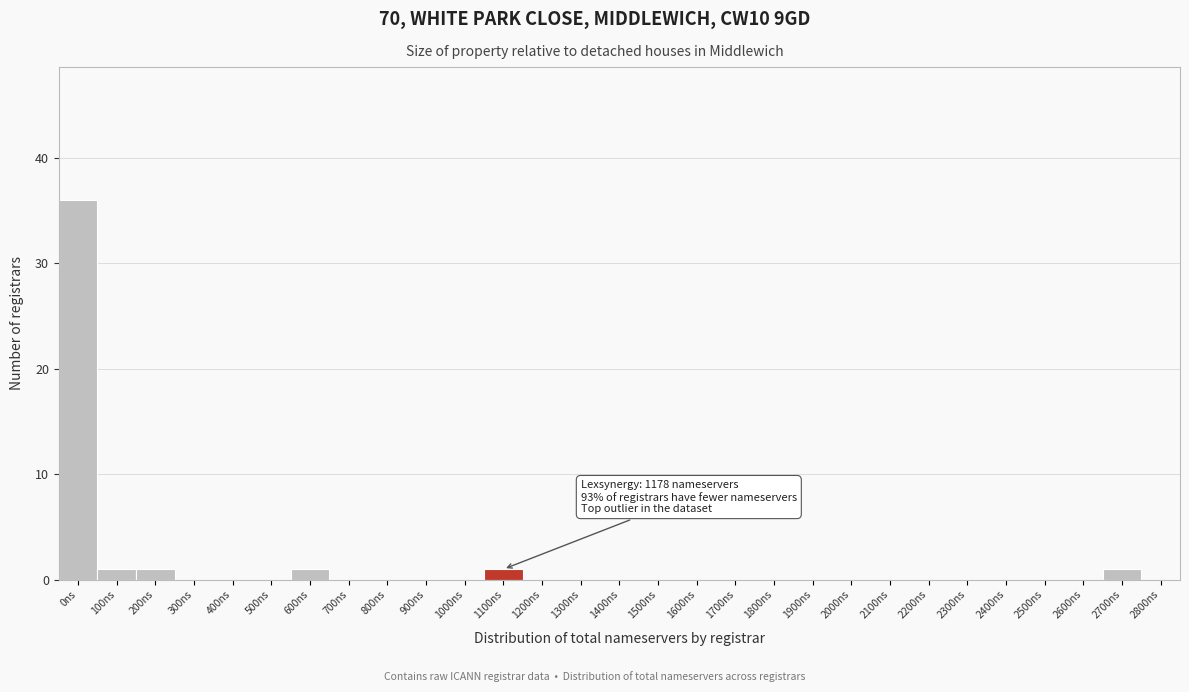

Reading right to left, what are all the values shown in this chart?

2800ns=0	2700ns=1	2600ns=0	2500ns=0	2400ns=0	2300ns=0	2200ns=0	2100ns=0	2000ns=0	1900ns=0	1800ns=0	1700ns=0	1600ns=0	1500ns=0	1400ns=0	1300ns=0	1200ns=0	1100ns=1	1000ns=0	900ns=0	800ns=0	700ns=0	600ns=1	500ns=0	400ns=0	300ns=0	200ns=1	100ns=1	0ns=36